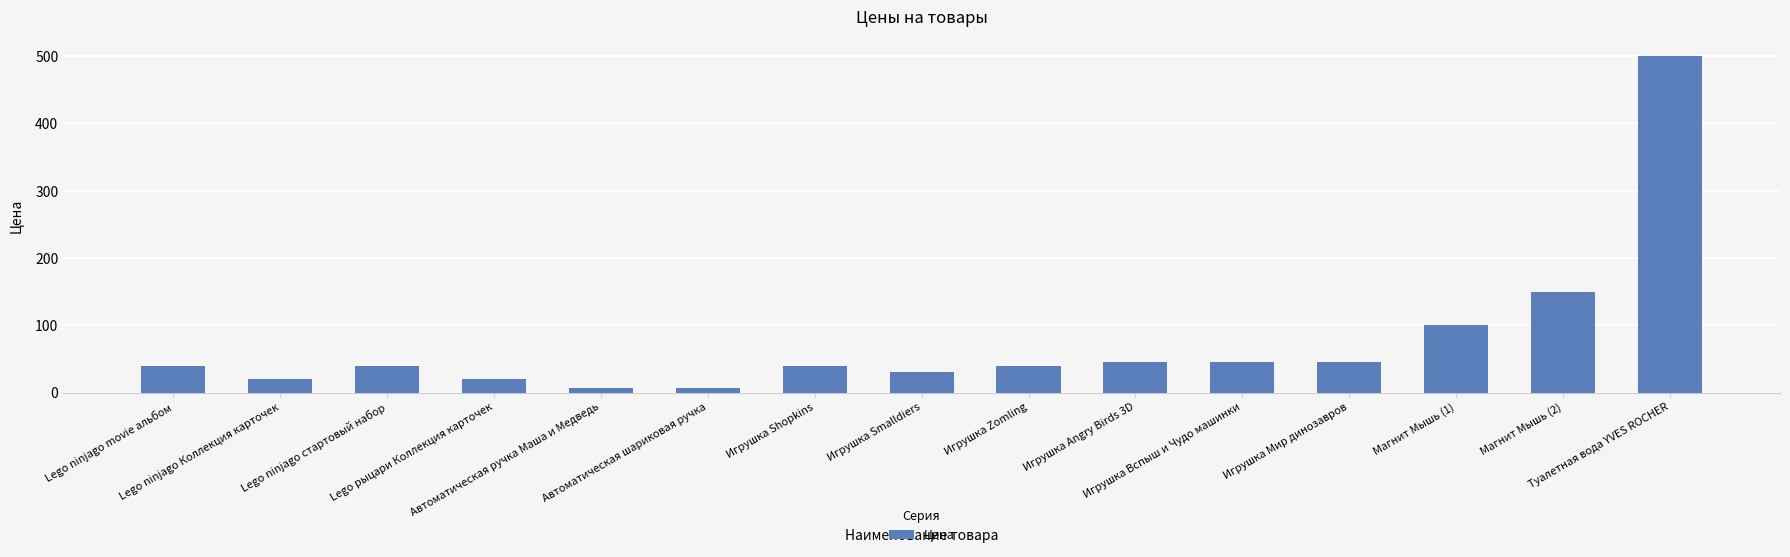

What is the sum of the values at Автоматическая шариковая ручка and Туалетная вода YVES ROCHER?

506